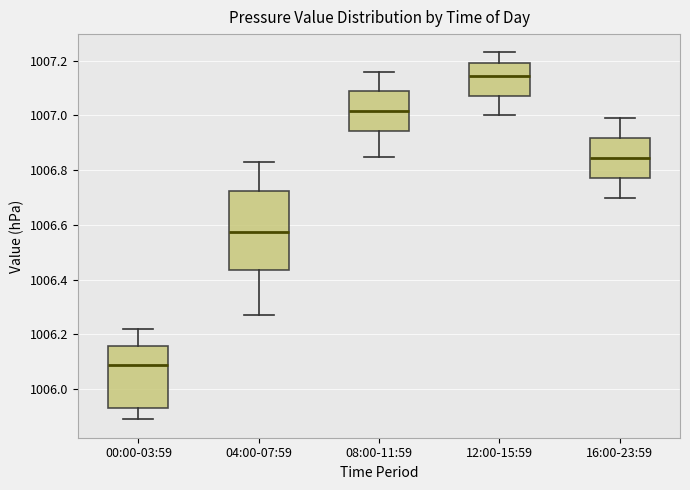

Which box's median line is the lowest?

00:00-03:59